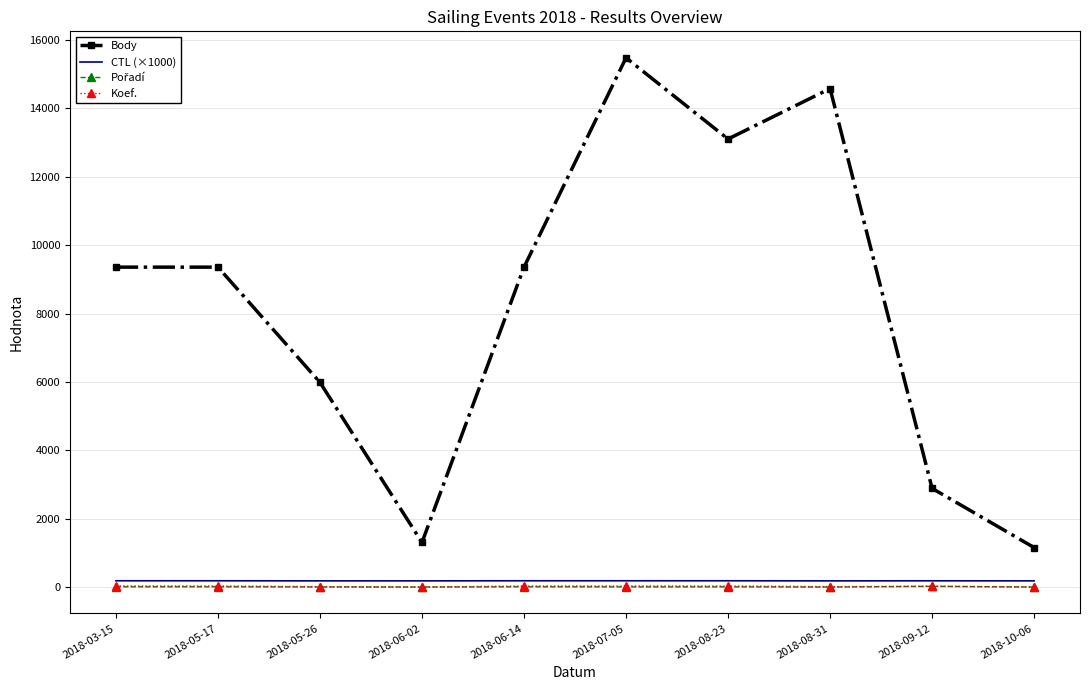

What position from the right is 2018-09-12?

2